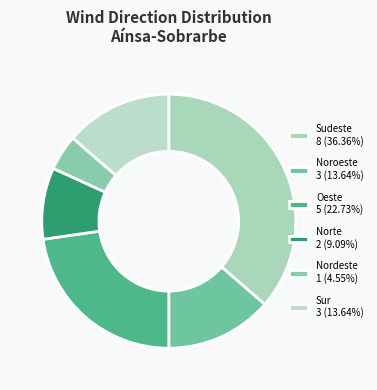

To the nearest percent, what is the average slice percentage?

17%